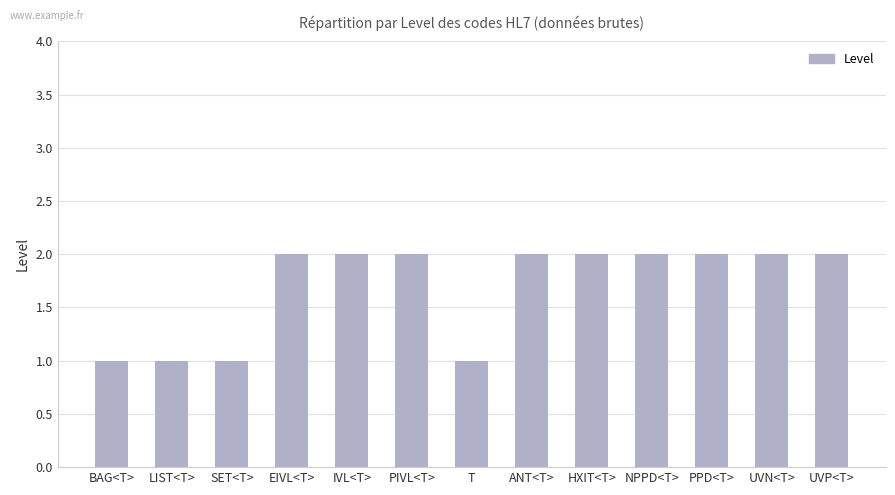

The chart shows a value of 1 at LIST<T>. True or false?

True